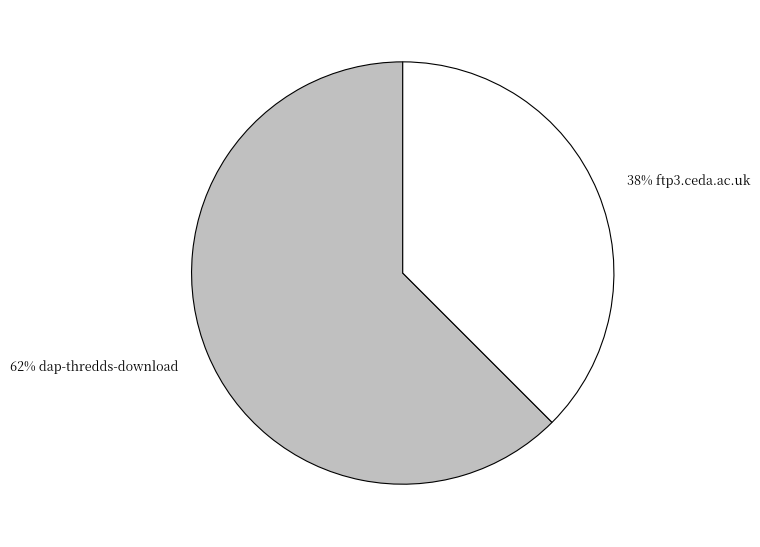

Is there any slice that represents more than half of the pie?

Yes